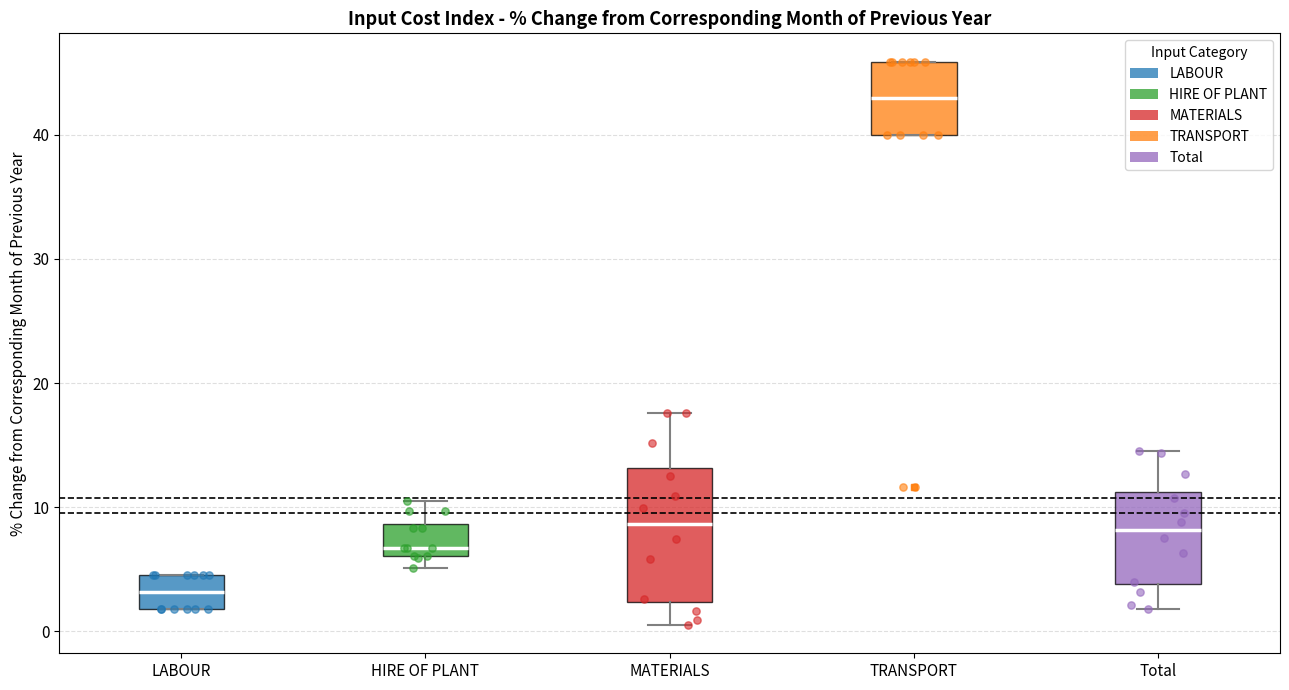

Which box has the highest median line?

TRANSPORT